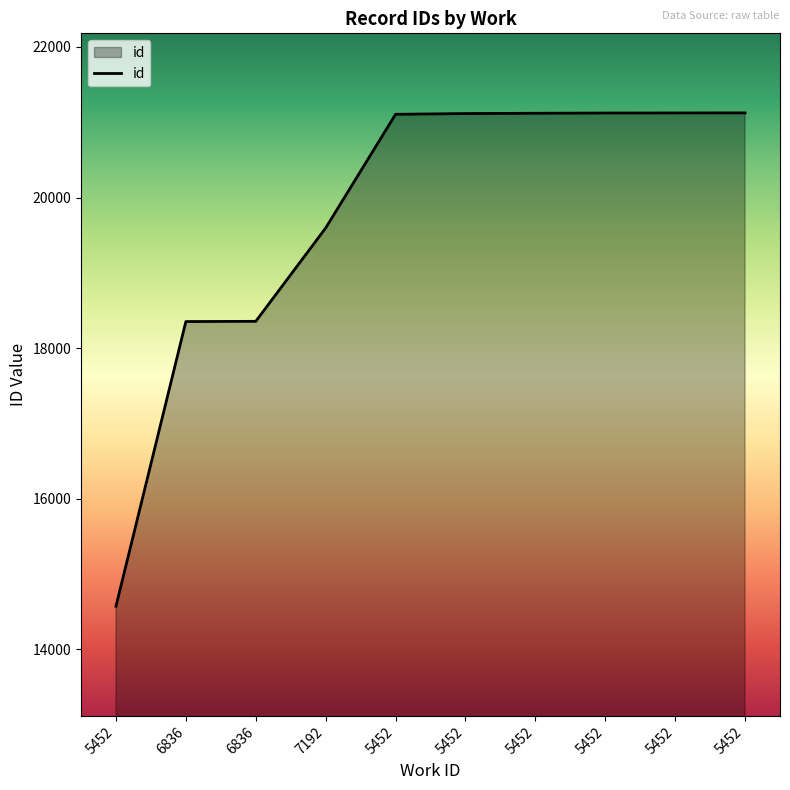

True or false: there are more than 2 points higher than both neighbors.

False